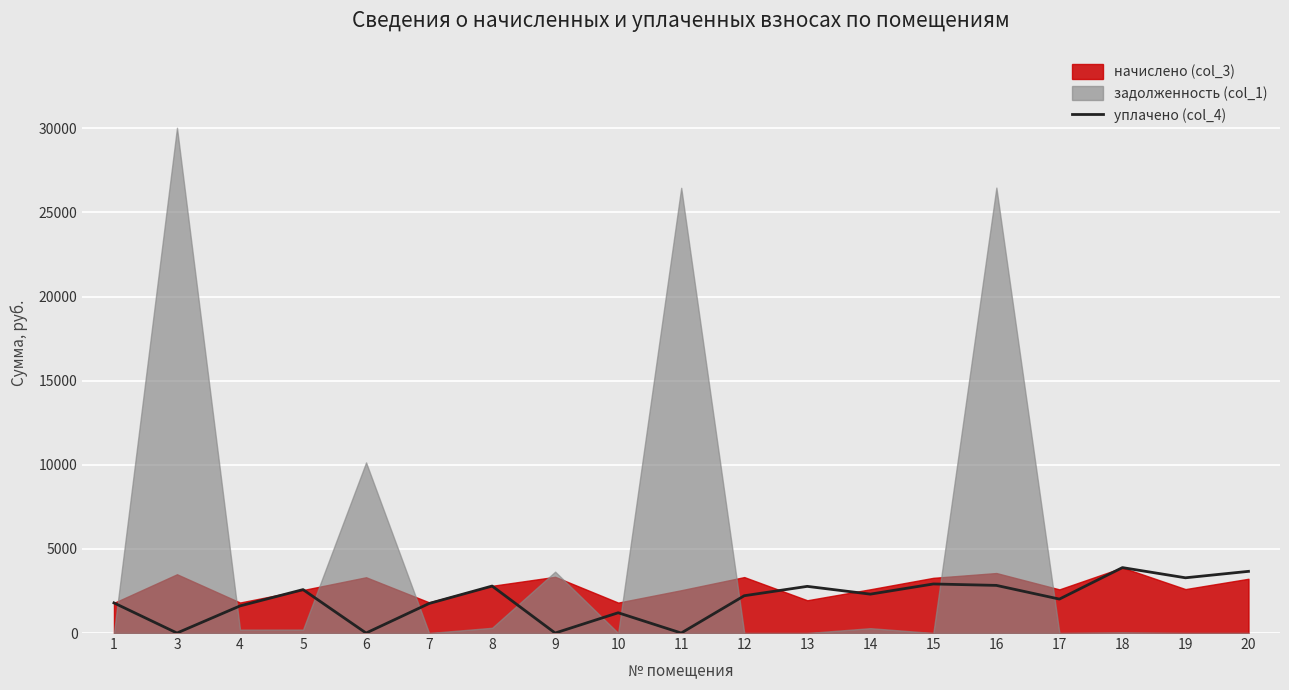

Is it true that the value at 17 is 2018.1?

True